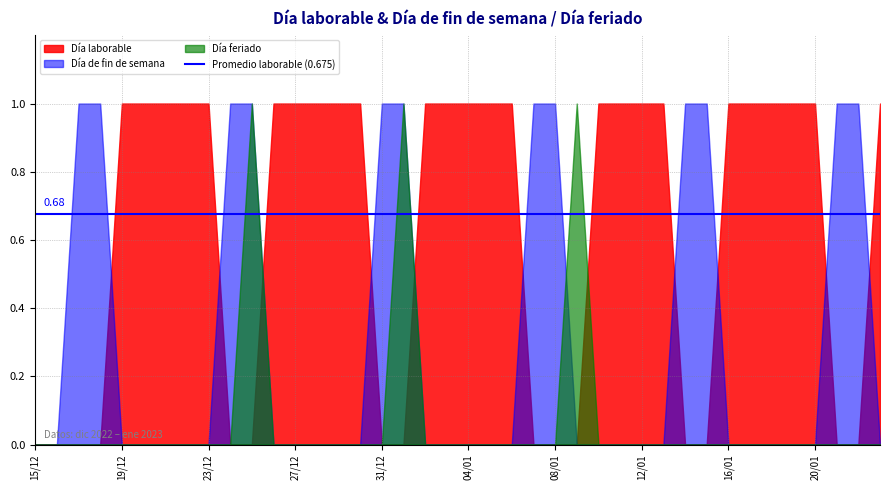

Does the chart have visible grid lines?

Yes